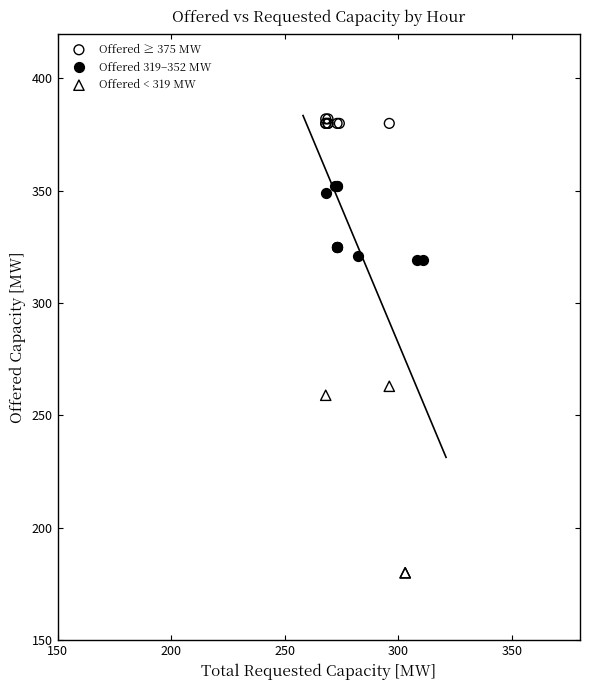

Which series has the widest spread of Y values?

Offered < 319 MW